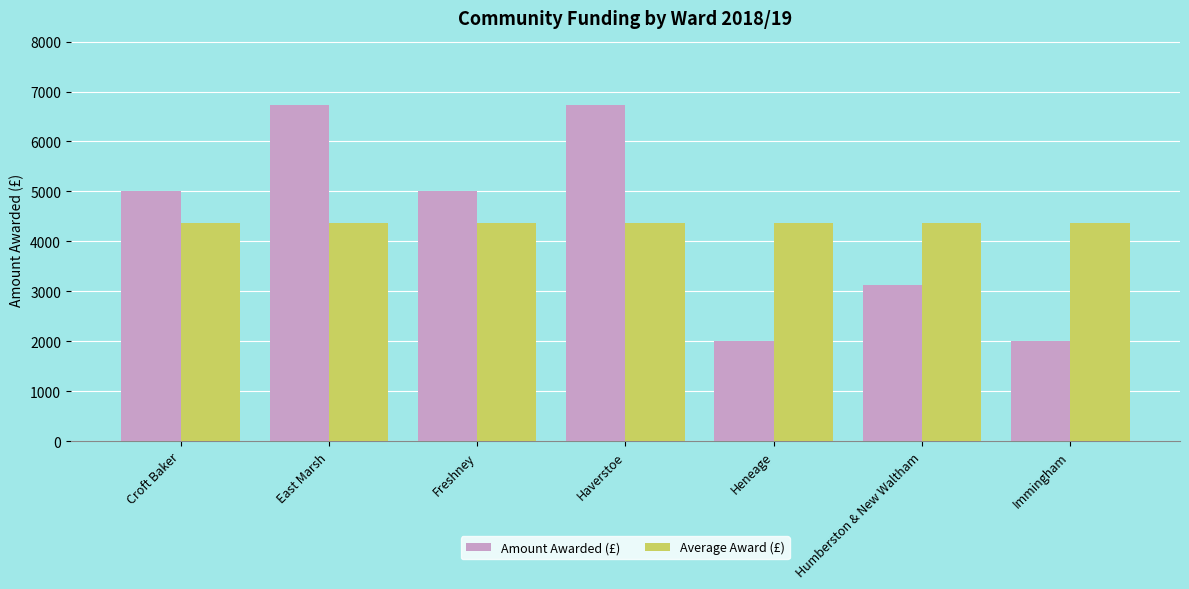

What is the value of the Amount Awarded (£) bar at the 3rd from the left?

5000.0